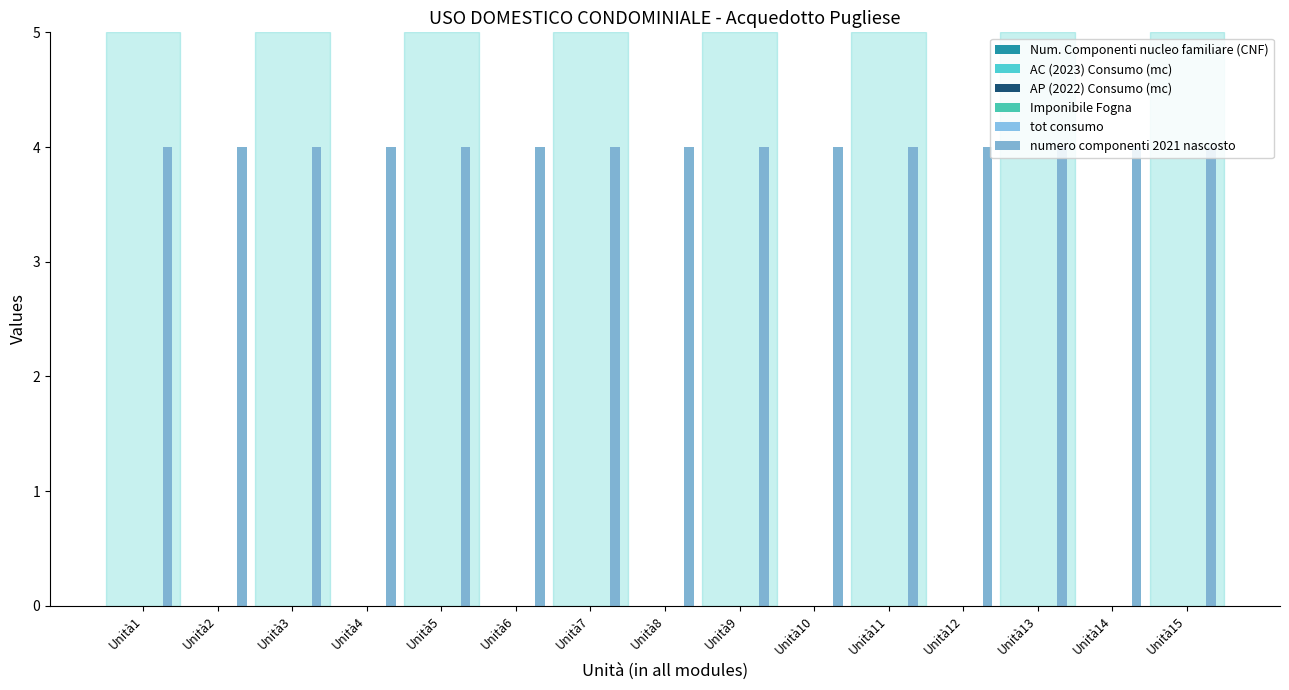

Is it true that Imponibile Fogna equals 0 at Unità9?

True